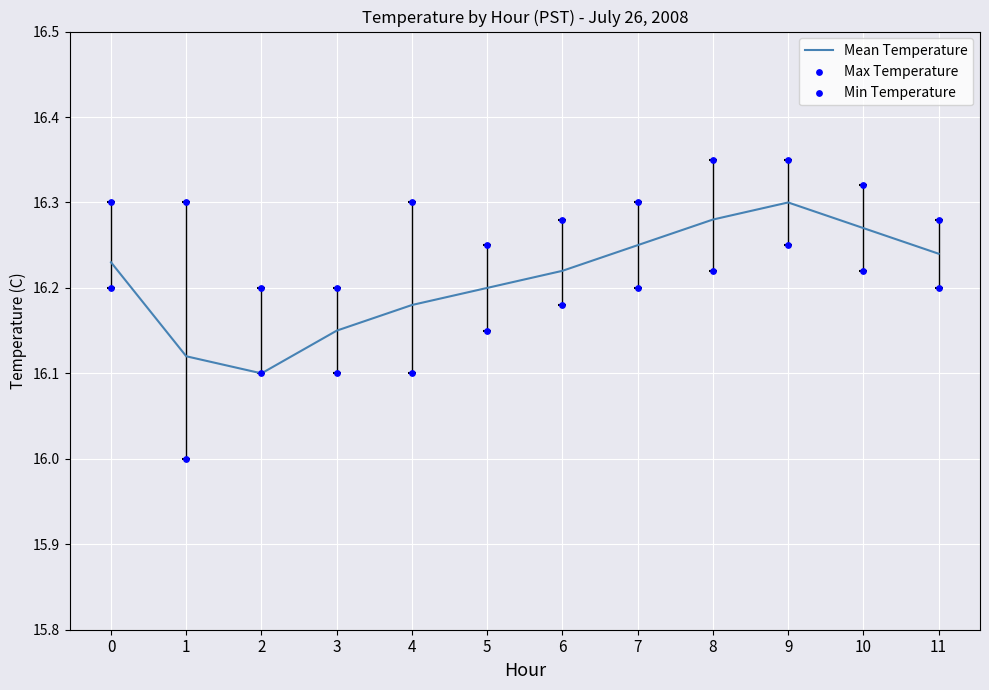

Which series reaches the minimum Y coordinate?

Min Temperature